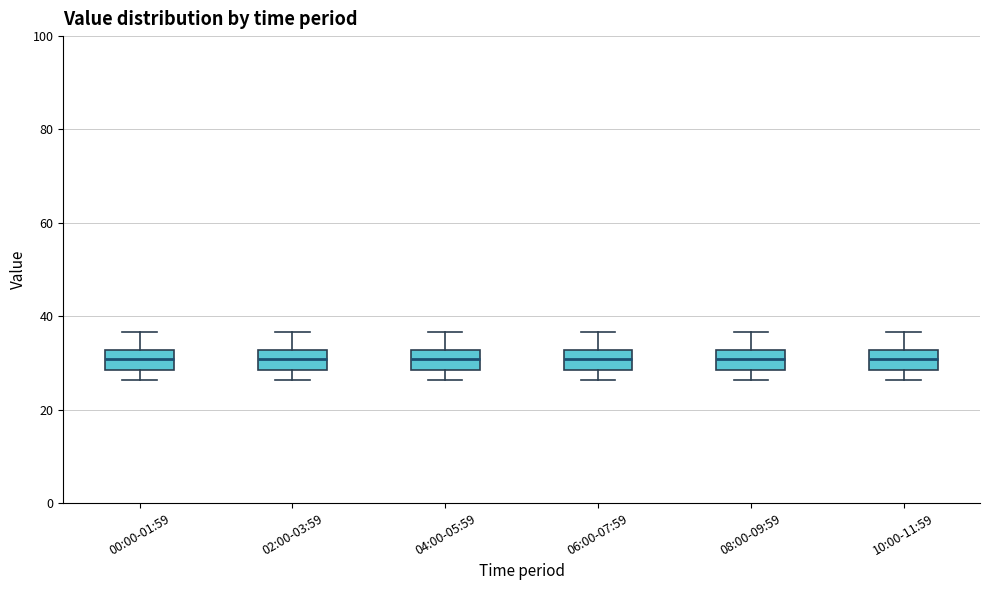

Reading left to right, read every box against the y-axis: the position of its median line, the range the box covers, and the ends of its whiskers. The values are not printed on the chart, so give them approximately, as read against the axis.

00:00-01:59: median 30, box 28 to 32, whiskers 26 to 36
02:00-03:59: median 30, box 28 to 32, whiskers 26 to 36
04:00-05:59: median 30, box 28 to 32, whiskers 26 to 36
06:00-07:59: median 30, box 28 to 32, whiskers 26 to 36
08:00-09:59: median 30, box 28 to 32, whiskers 26 to 36
10:00-11:59: median 30, box 28 to 32, whiskers 26 to 36